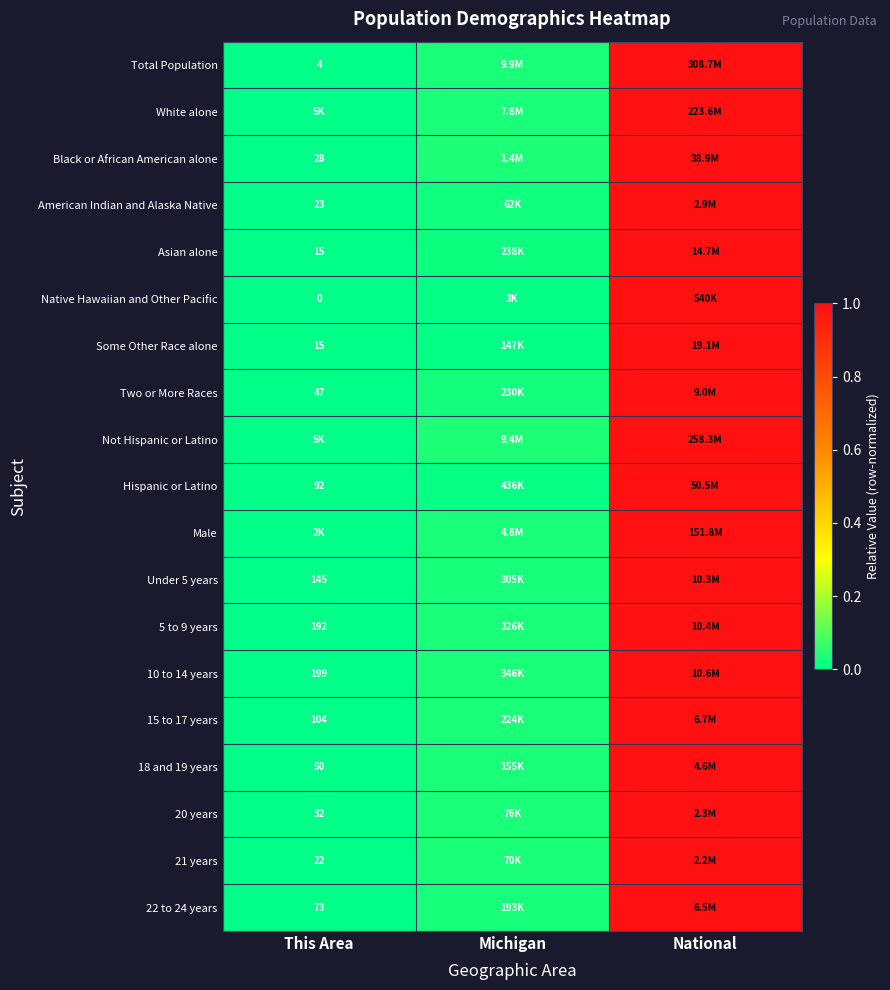

At which label is 20 years closest to 0?

This Area